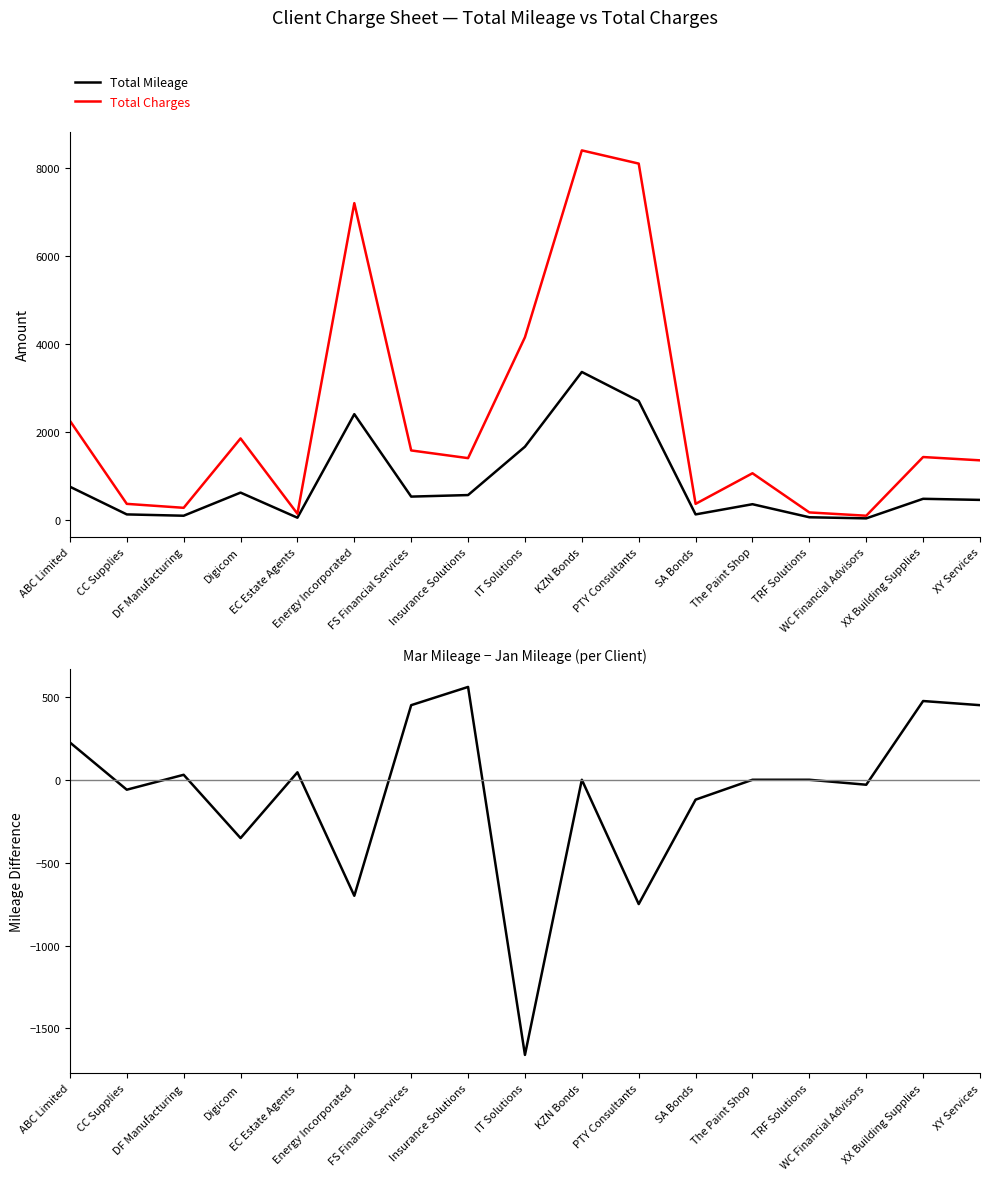

What is the sum of all Mar Mileage - Jan Mileage values?

-1437